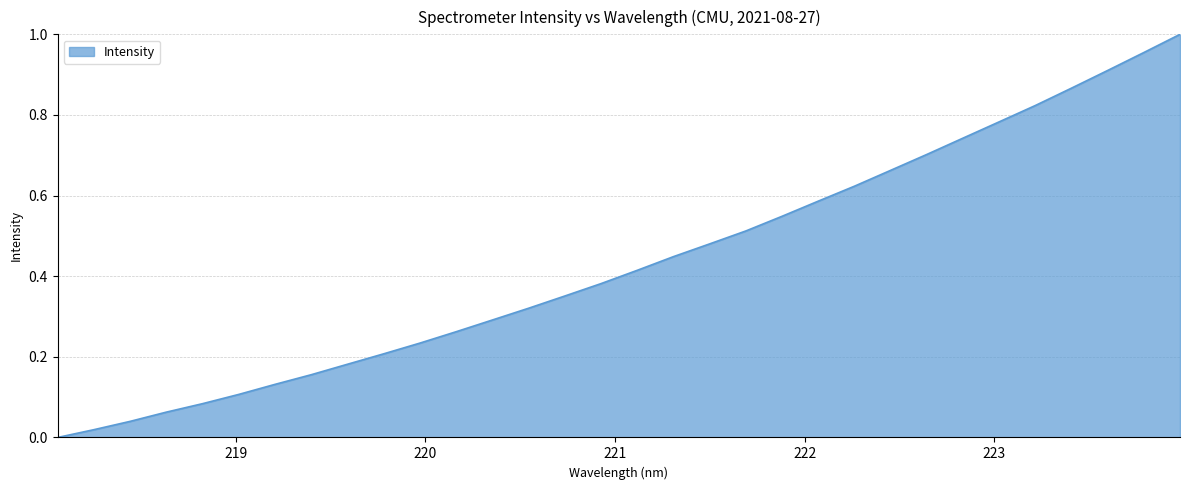

What is the greatest value displayed?

1.0